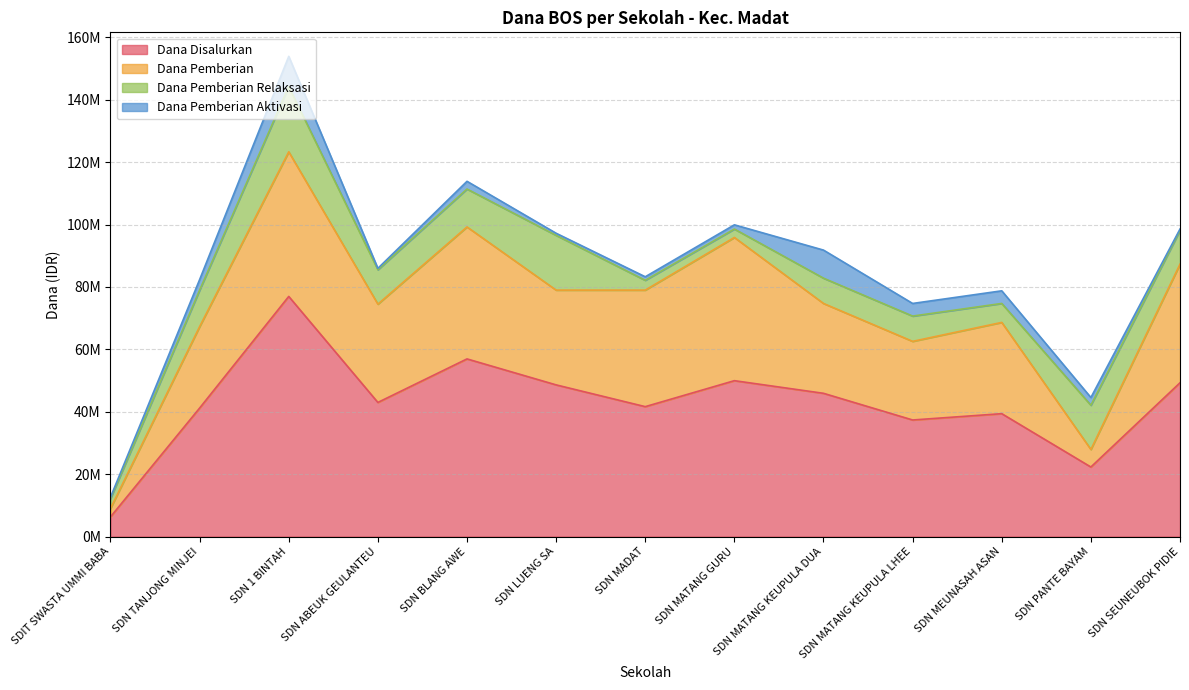

True or false: Dana Pemberian Aktivasi and Dana Disalurkan intersect in this chart.

False